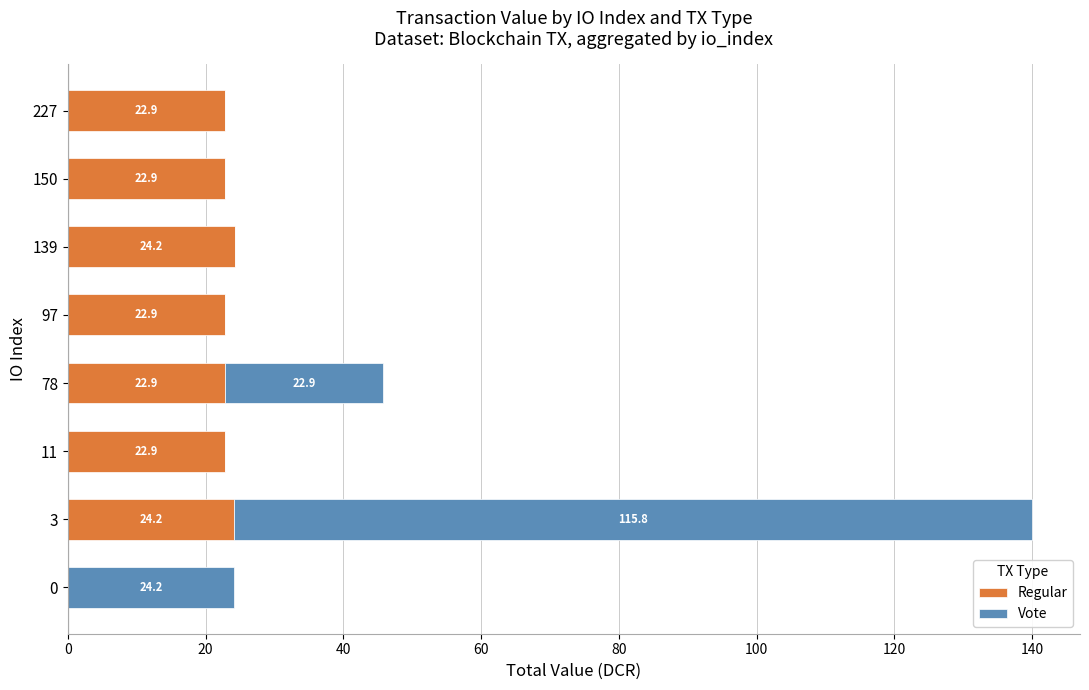

What is the approximate value of Regular at 3?

24.2